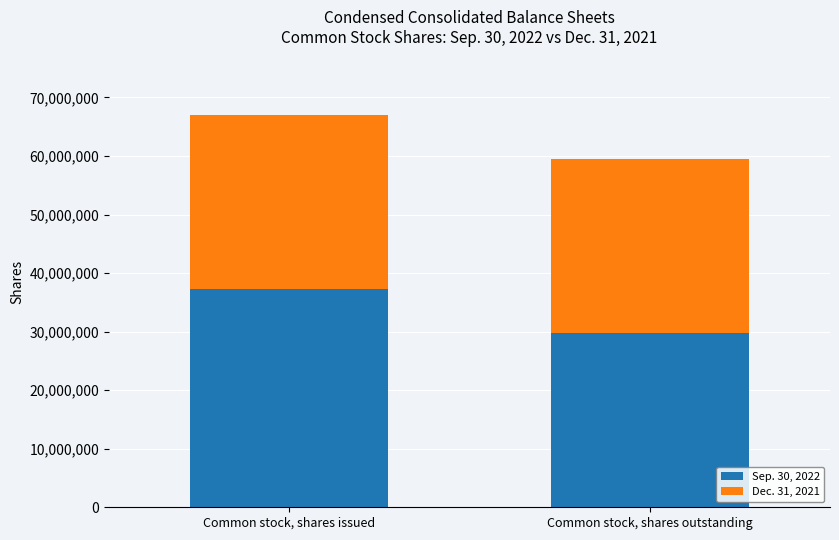

How many series are shown in this chart?

2